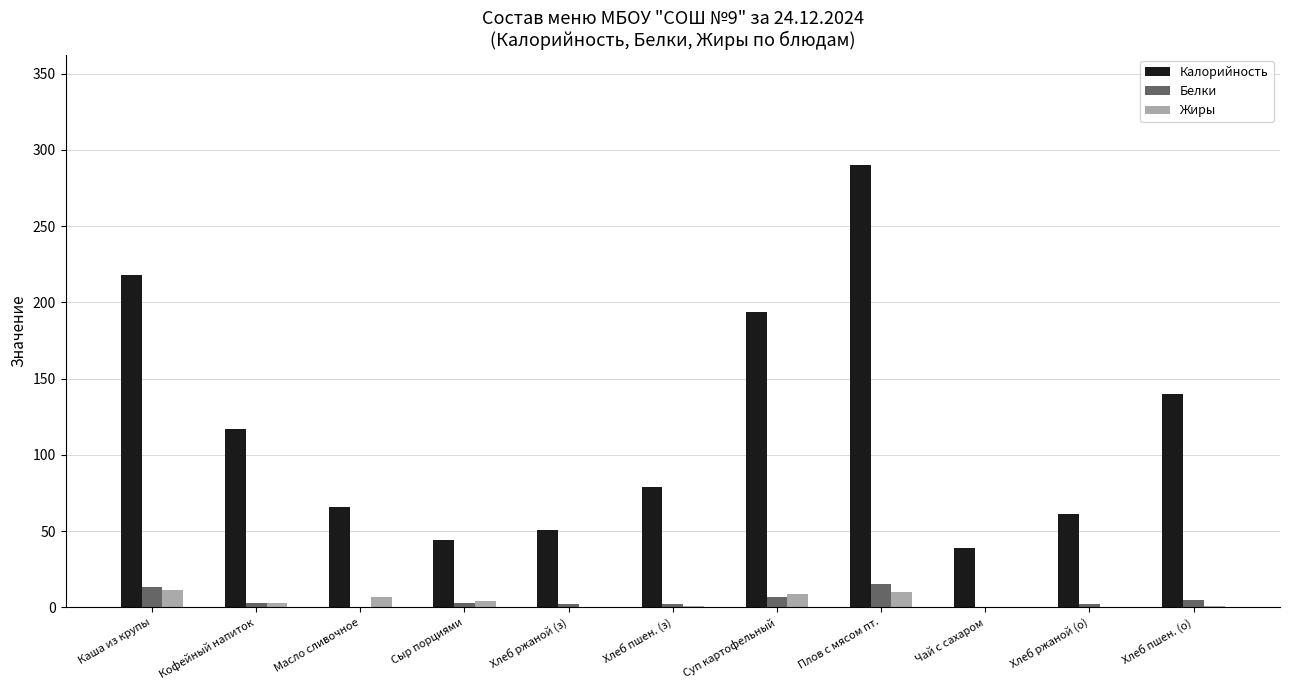

How many groups of bars are there?

11